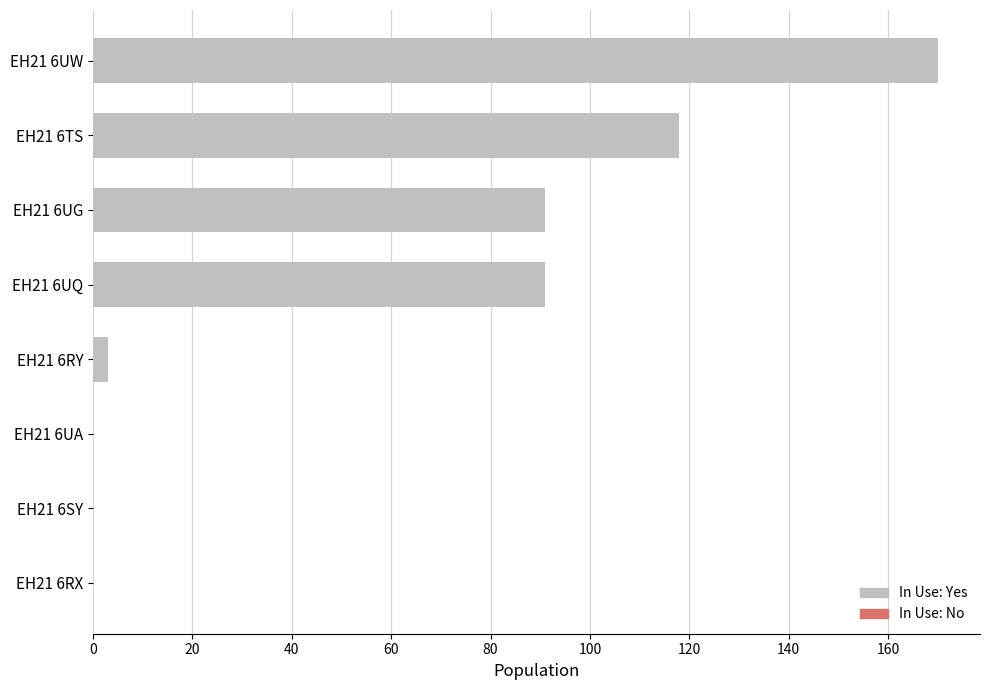

Are the bars horizontal?

Yes